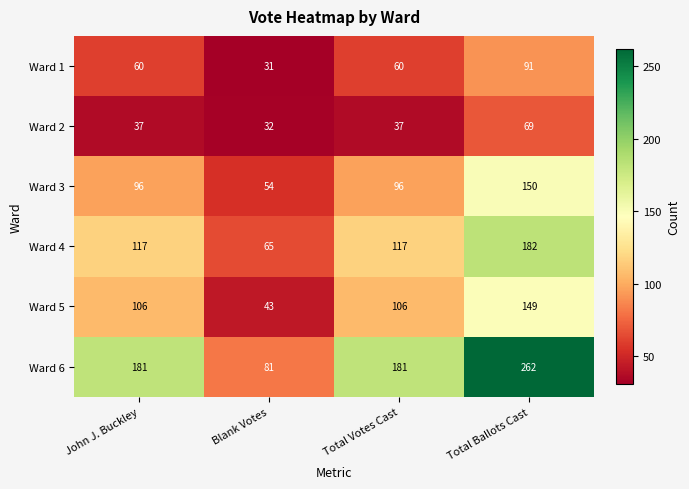

How many Ward 1 values are between 60 and 91?

3